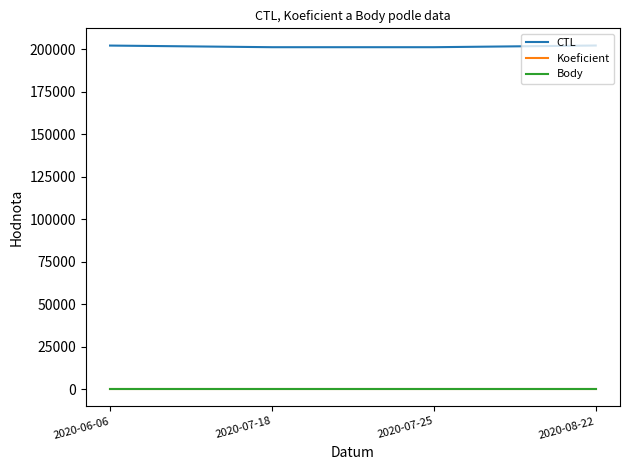

What is the average value of the CTL series?

201639